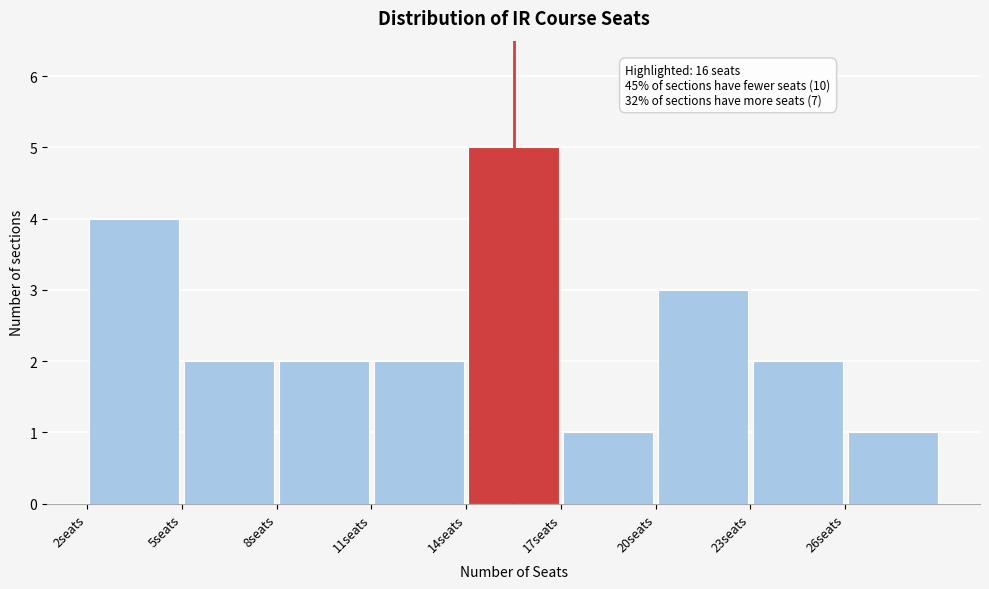

Over which range of the x-axis is the bar tallest?

14 to 17